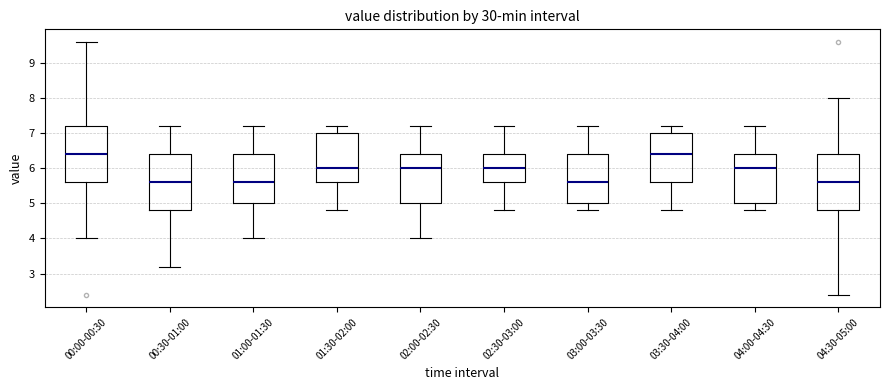

Reading left to right, transcribe this box plot: for each box, give where its median line is, the range the box spans, and where its two whiskers end, as read against the y-axis. The values are not printed on the chart, so give them approximately, as read against the axis.

00:00-00:30: median 6.4, box 5.6 to 7.2, whiskers 4.0 to 9.6
00:30-01:00: median 5.6, box 4.8 to 6.4, whiskers 3.2 to 7.2
01:00-01:30: median 5.6, box 5.0 to 6.4, whiskers 4.0 to 7.2
01:30-02:00: median 6.0, box 5.6 to 7.0, whiskers 4.8 to 7.2
02:00-02:30: median 6.0, box 5.0 to 6.4, whiskers 4.0 to 7.2
02:30-03:00: median 6.0, box 5.6 to 6.4, whiskers 4.8 to 7.2
03:00-03:30: median 5.6, box 5.0 to 6.4, whiskers 4.8 to 7.2
03:30-04:00: median 6.4, box 5.6 to 7.0, whiskers 4.8 to 7.2
04:00-04:30: median 6.0, box 5.0 to 6.4, whiskers 4.8 to 7.2
04:30-05:00: median 5.6, box 4.8 to 6.4, whiskers 2.4 to 8.0